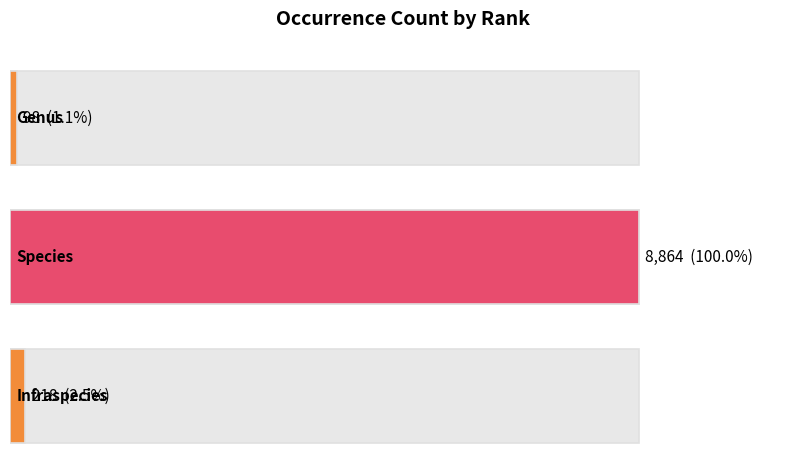

Does the chart contain any negative values?

No